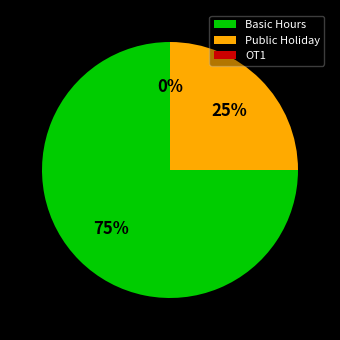

Is it true that Public Holiday is 25% of the pie?

True